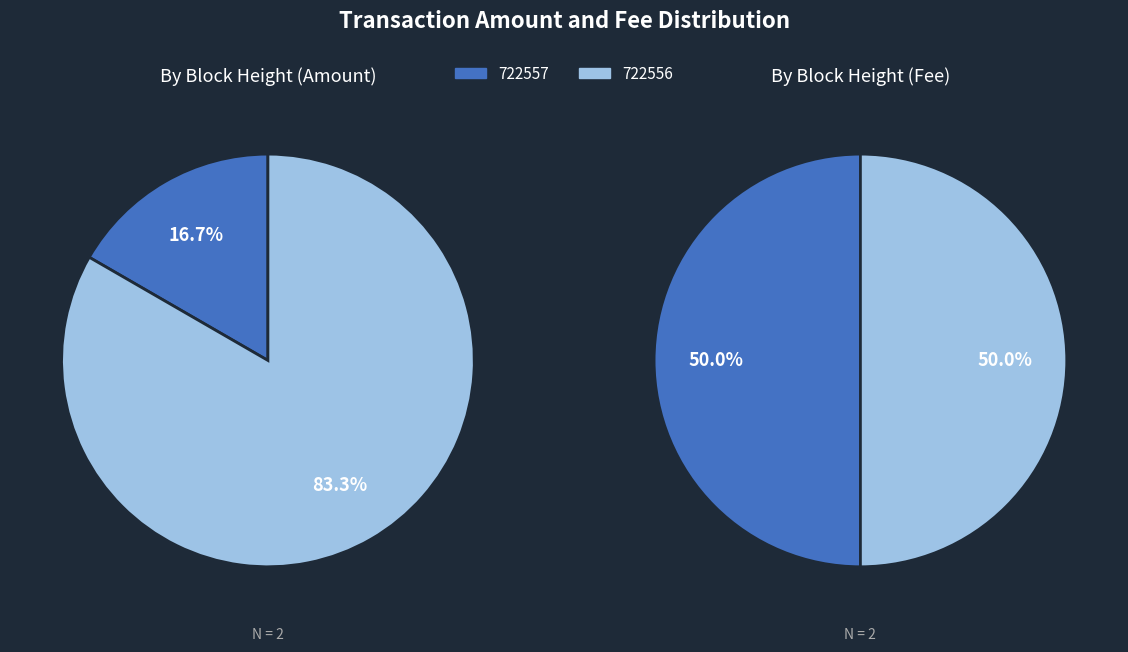

Count the number of slices in the pie.

2